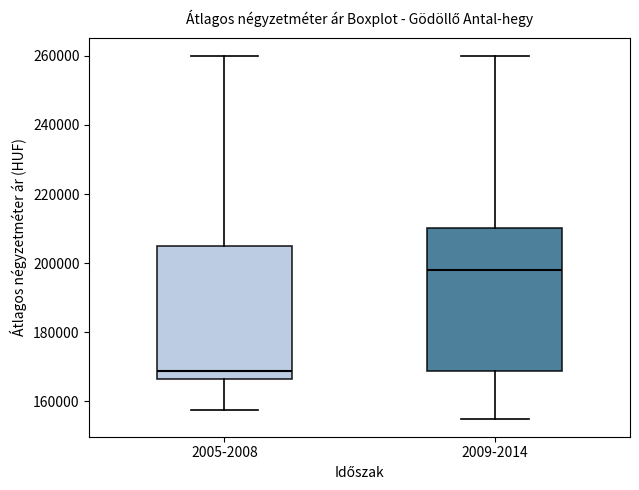

Where does the median line of the box for 2005-2008 sit on the y-axis? The values are not printed on the chart, so give them approximately, as read against the axis.

168000